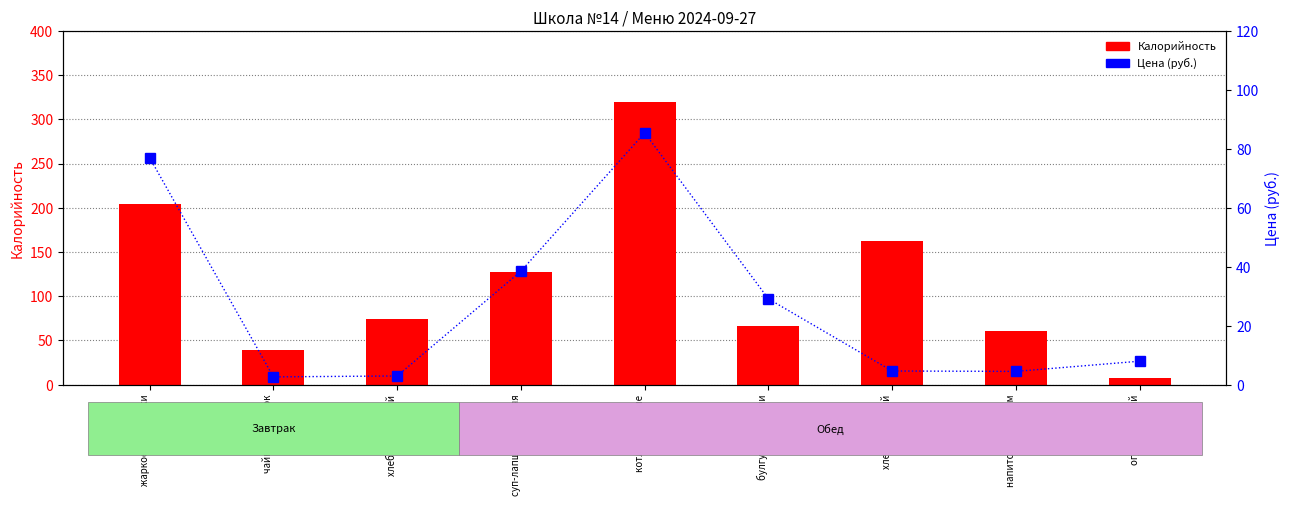

Reading left to right, list all the values displayed in this chart.

Калорийность: жаркое из индейки=204.0	чайный напиток=39.0	хлеб золотистый=74.0	суп-лапша домашняя=127.0	котлеты особые=320.0	булгур с овощами=66.0	хлеб селянский=163.0	напиток с лимоном=61.0	огурец свежий=7.0
Цена (руб.): жаркое из индейки=77.0	чайный напиток=2.6	хлеб золотистый=3.0	суп-лапша домашняя=38.5	котлеты особые=85.4	булгур с овощами=29.1	хлеб селянский=4.6	напиток с лимоном=4.5	огурец свежий=8.0